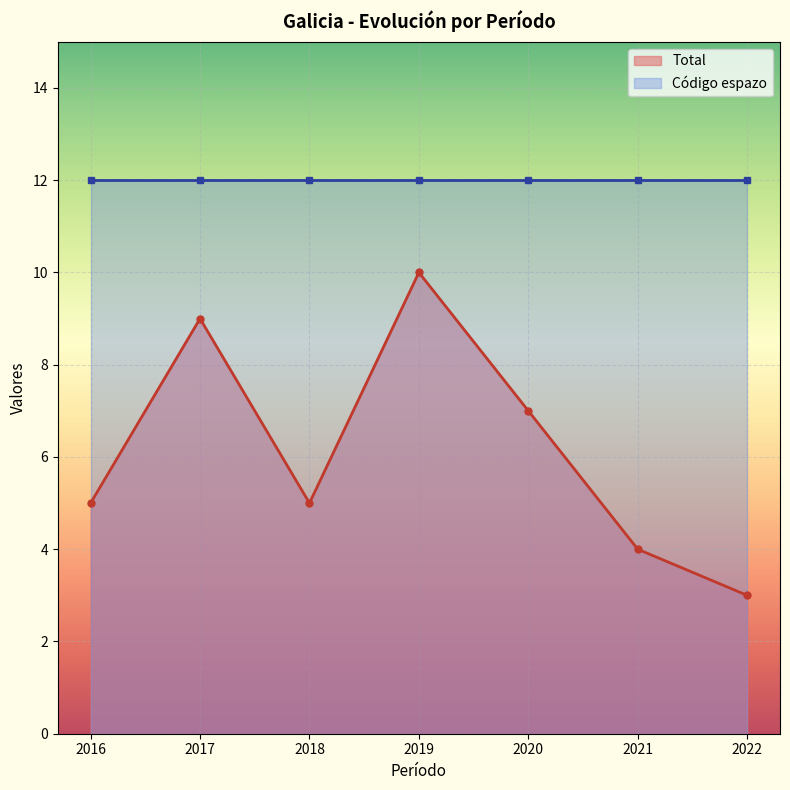

True or false: Total and Código espazo cross at least once.

False